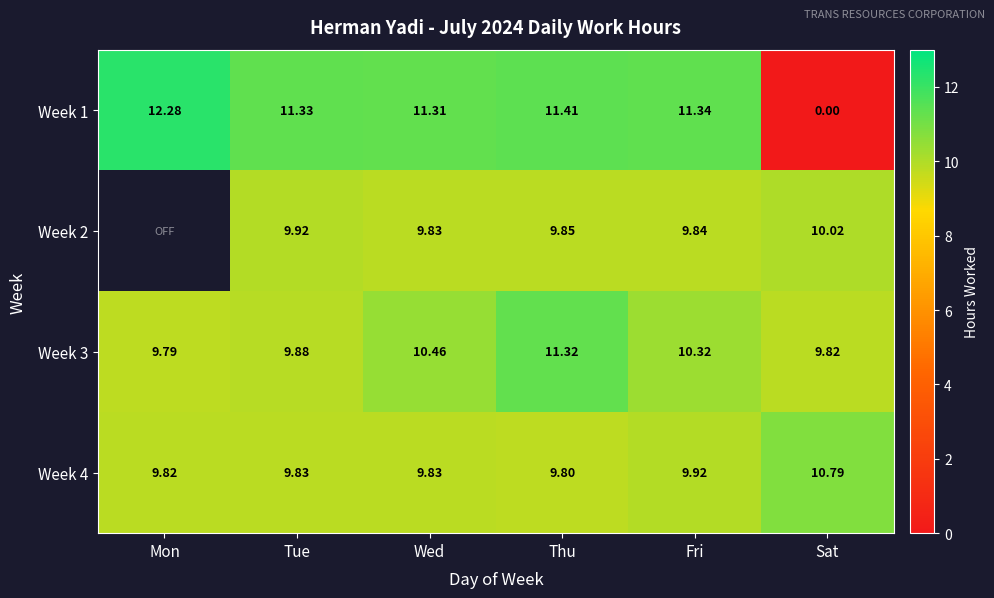

The Week 4 series shows 10.8 at Sat. True or false?

True